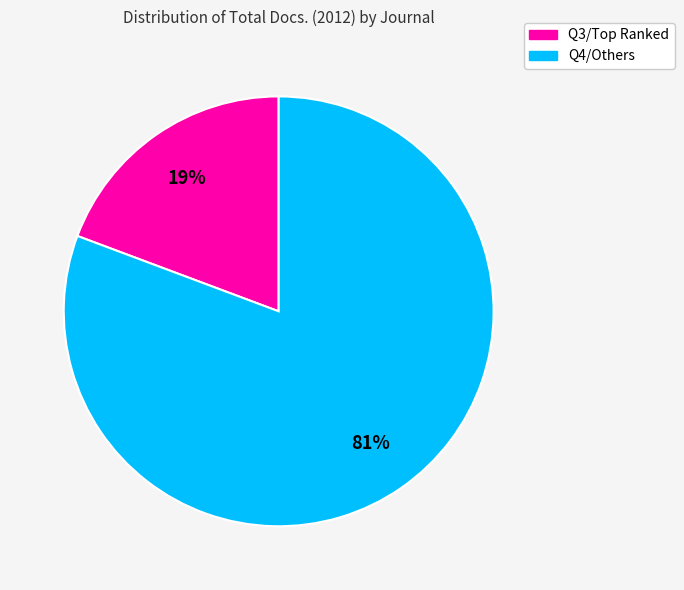

Is there any slice that represents more than half of the pie?

Yes